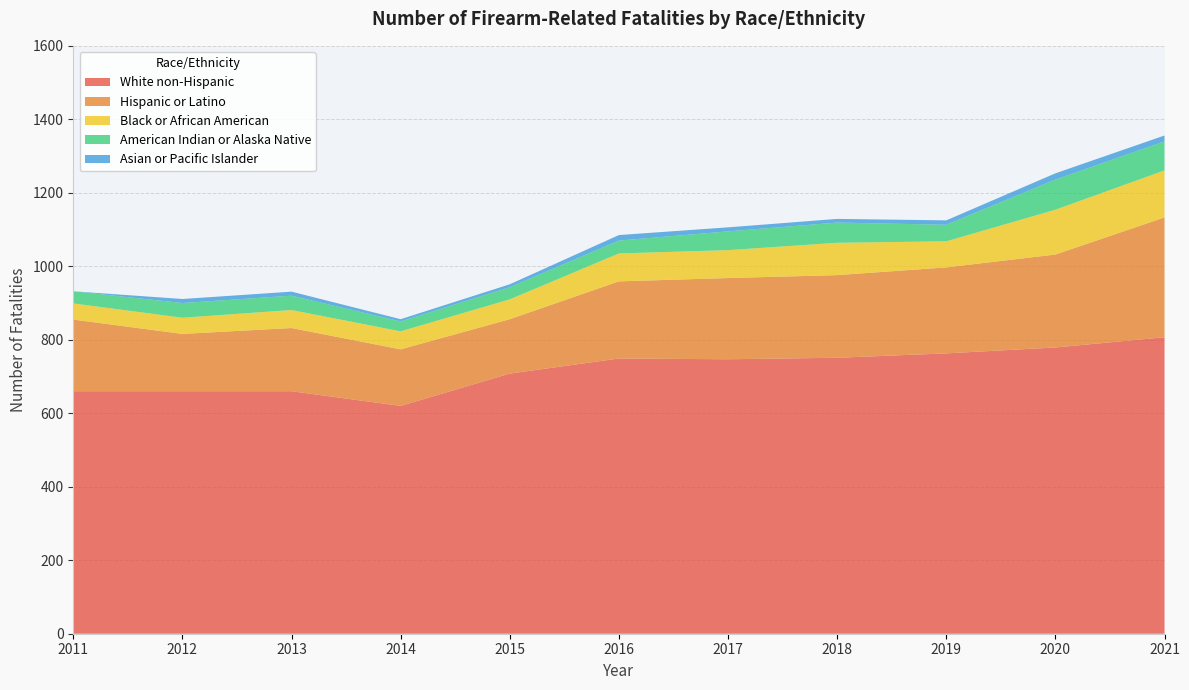

Reading right to left, transcribe all the data shown in this chart.

White non-Hispanic: 807	779	763	751	747	749	708	620	660	660	660
Hispanic or Latino: 326	253	234	225	221	210	148	154	172	156	195
Black or African American: 128	122	71	88	76	76	54	49	49	44	44
American Indian or Alaska Native: 79	82	45	55	51	35	33	27	39	40	33
Asian or Pacific Islander: 16	17	12	10	11	15	8	6	11	11	0